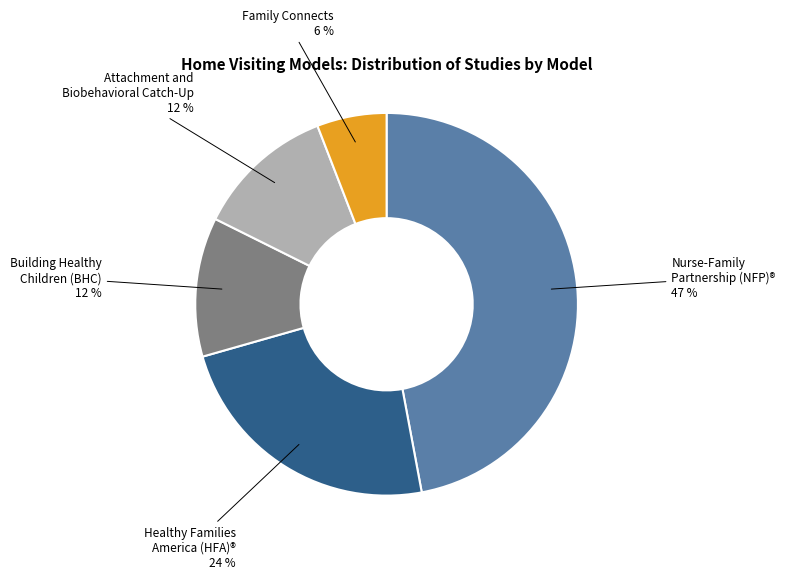

Count the number of slices in the pie.

5